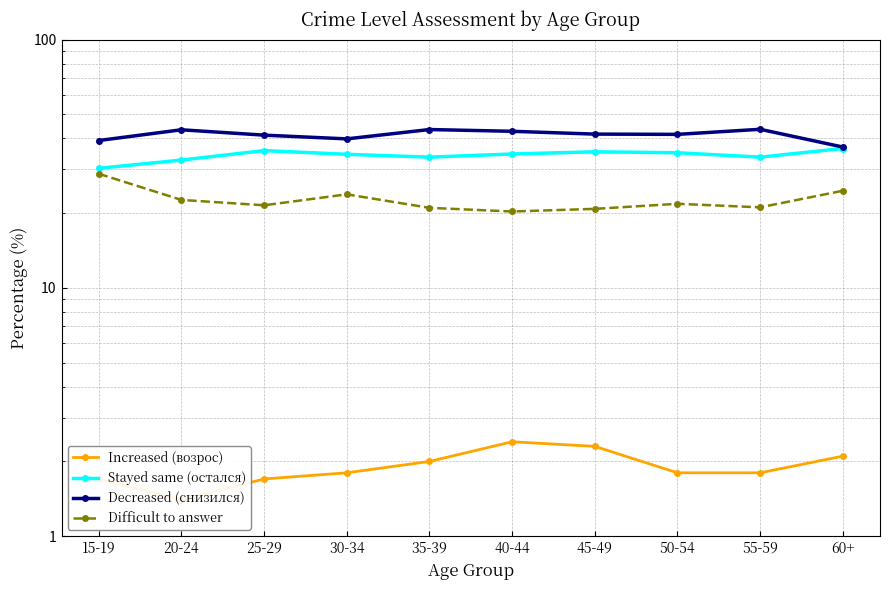

Where is the first local maximum for Difficult to answer?

30-34